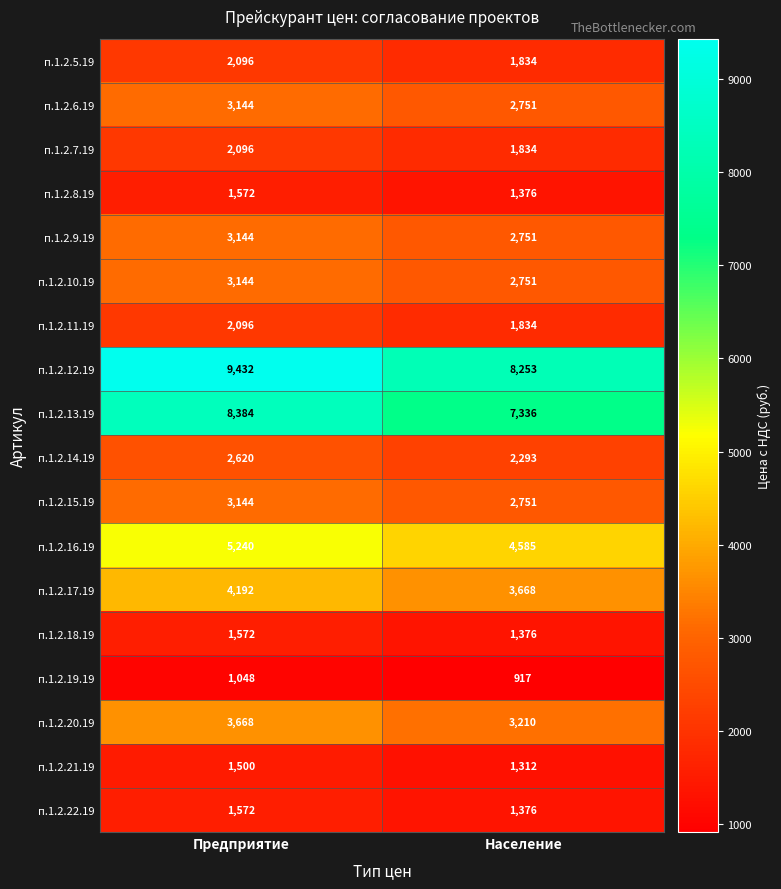

What is the difference between the maximum and minimum values in the п.1.2.13.19 series?

1048